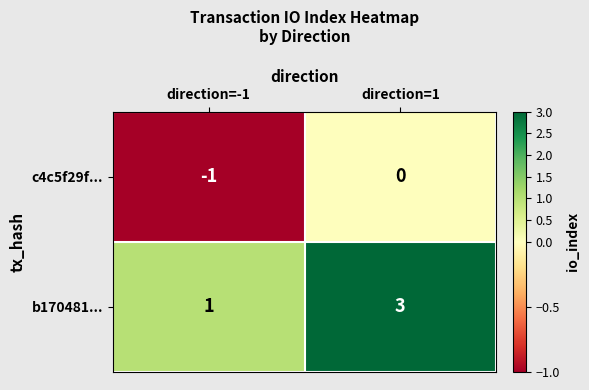

Between direction=-1 and direction=1, which series saw the biggest shift?

b170481...